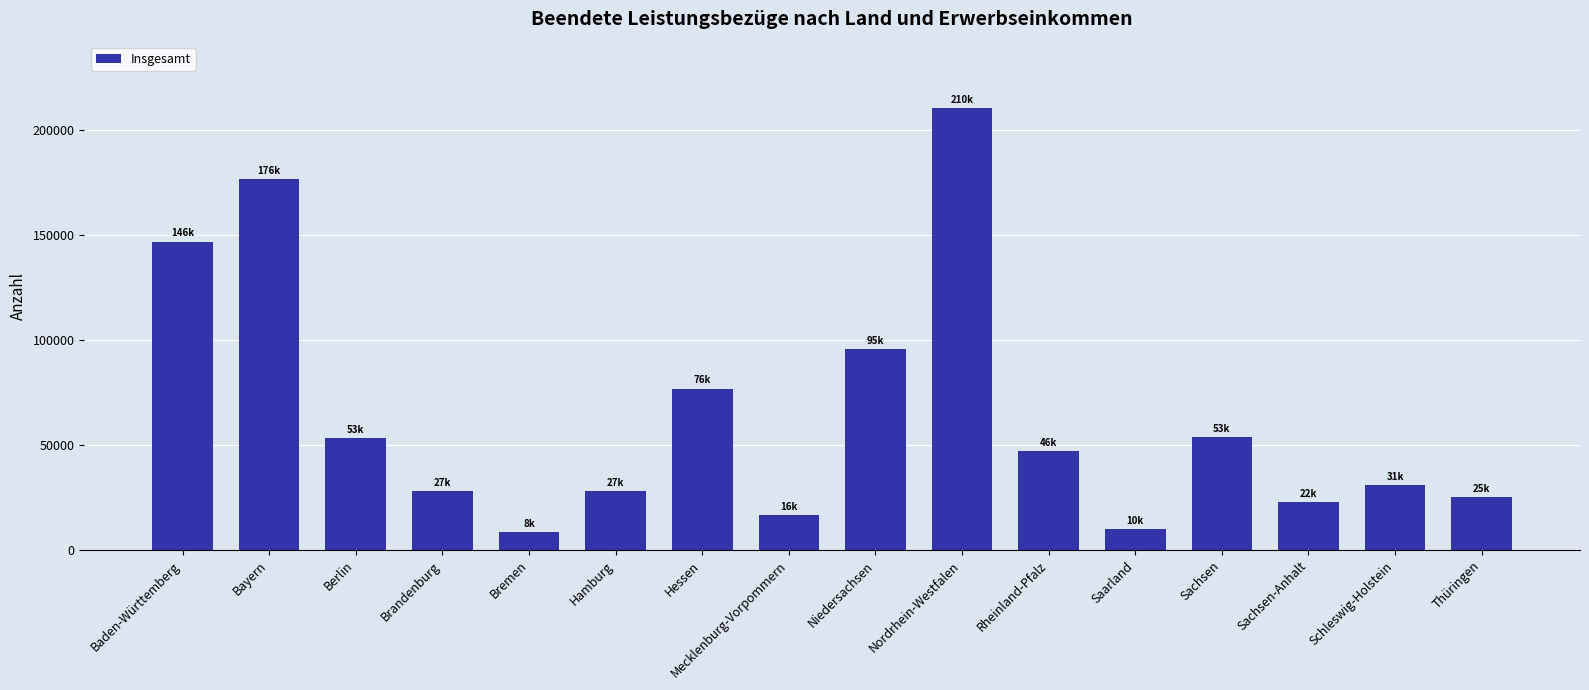

What position from the left is Saarland?

12